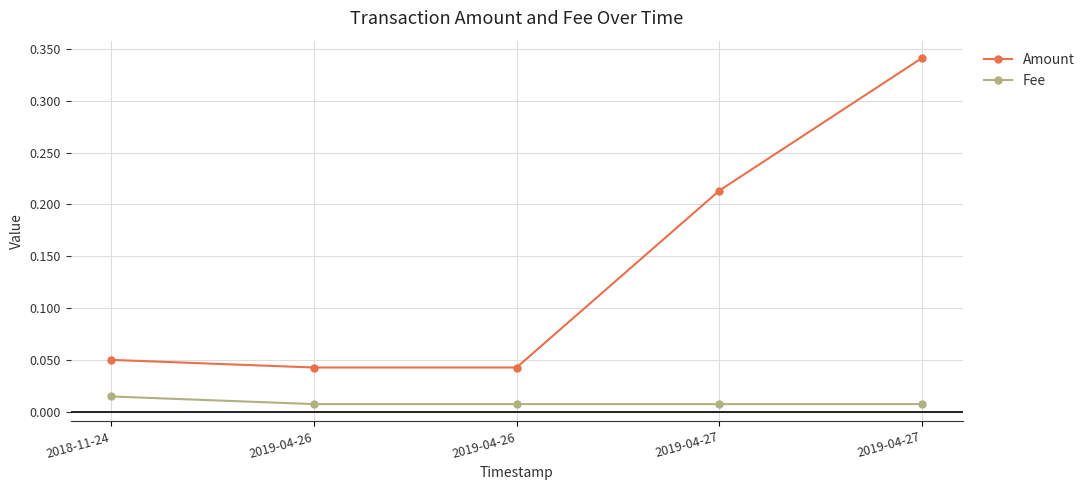

What is the highest value of the Amount series?

0.3